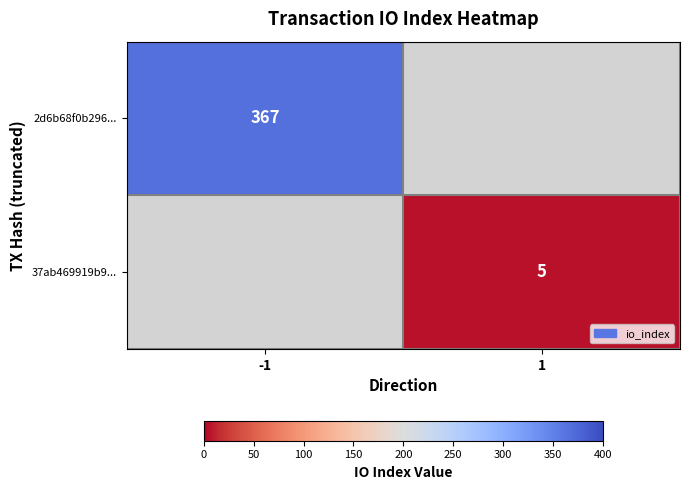

The 37ab469919b9... series shows 5 at 1. True or false?

True